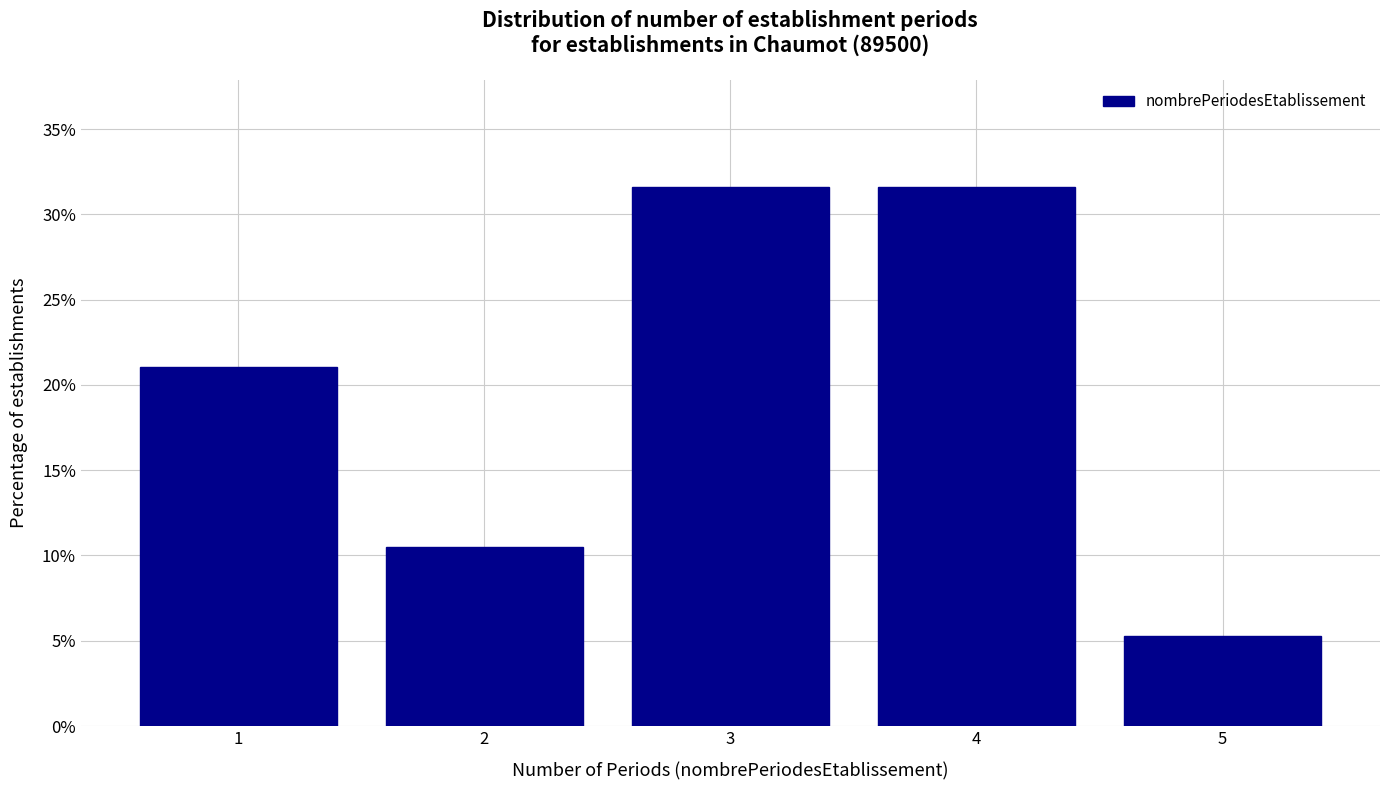

Reading right to left, transcribe all the data shown in this chart.

5.3	31.6	31.6	10.5	21.1